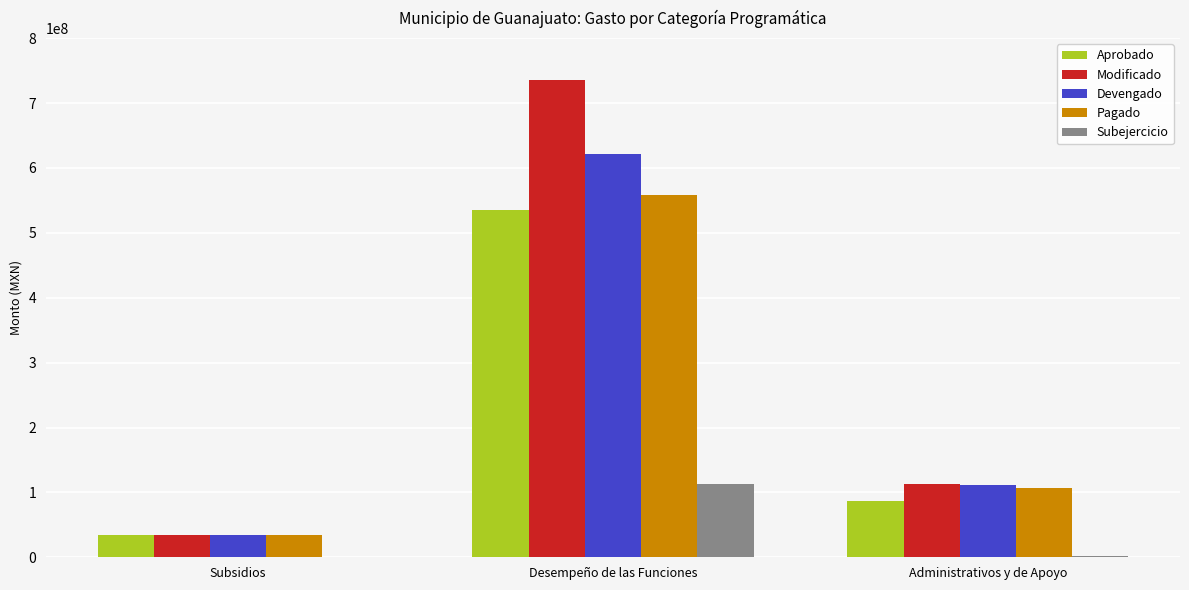

Which series changed the most between Subsidios and Administrativos y de Apoyo?

Modificado